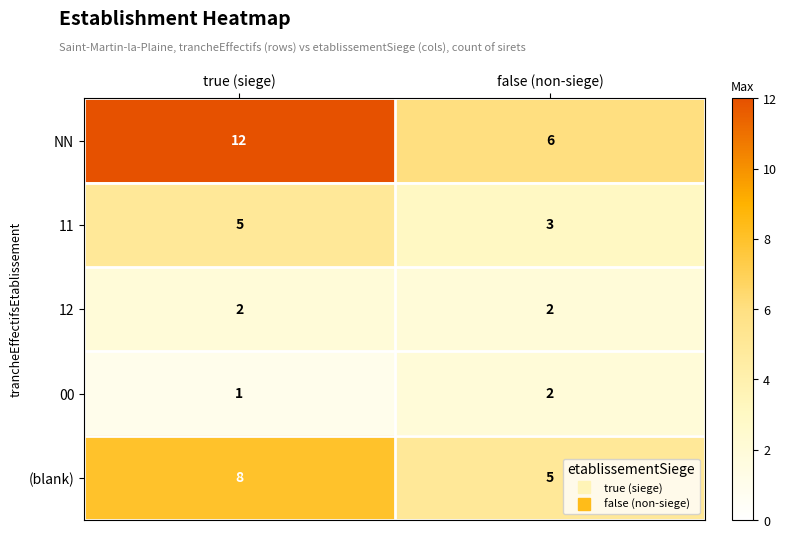

At which category does the chart reach its peak across all series?

true (siege)